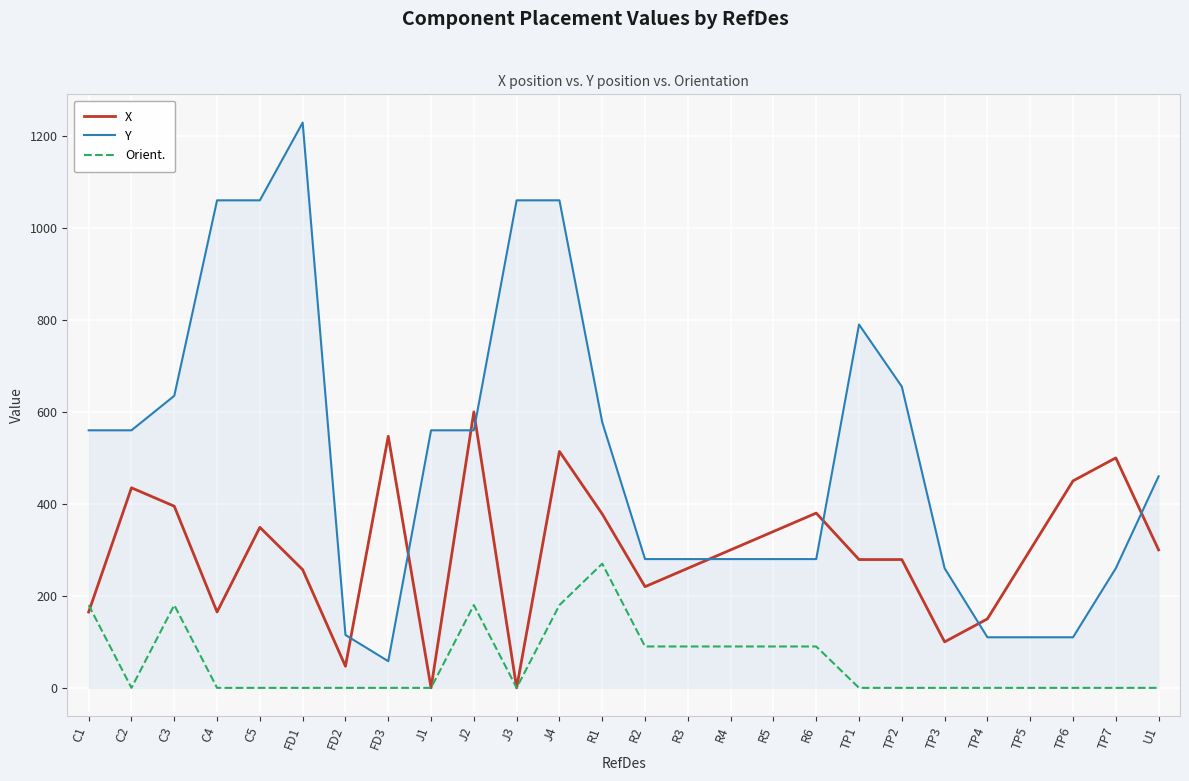

What is the difference between the highest and lowest values at C4?

1060.0